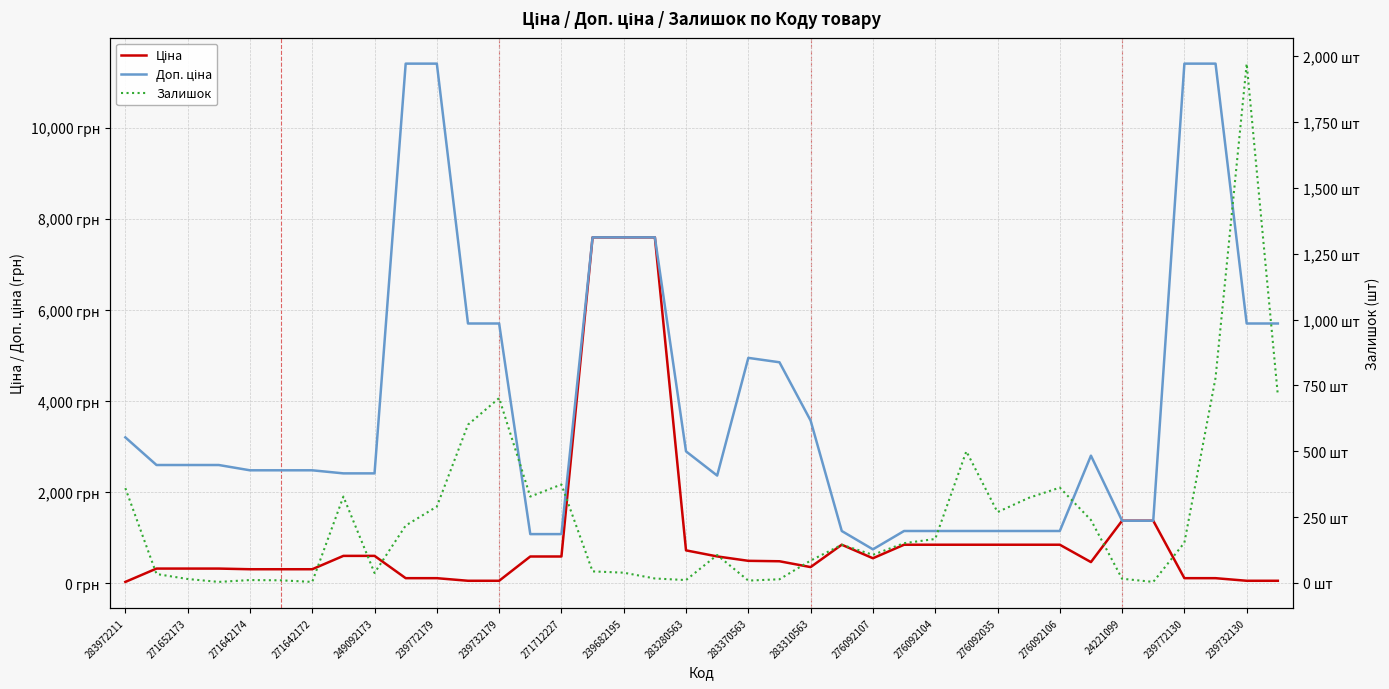

Reading left to right, transcribe all the data shown in this chart.

Ціна: 32.0	324.8	324.8	324.8	310.3	310.3	310.3	603.7	603.7	114.1	114.1	57.0	57.0	589.9	589.9	7596.5	7596.5	7596.5	724.5	591.6	495.0	485.4	357.4	848.4	551.5	848.4	848.4	848.4	848.4	848.4	848.4	467.3	1375.4	1375.4	114.1	114.1	57.0	57.0
Доп. ціна: 3205.0	2598.3	2598.3	2598.3	2482.4	2482.4	2482.4	2414.8	2414.8	11410.0	11410.0	5705.0	5705.0	1081.7	1081.7	7596.5	7596.5	7596.5	2897.8	2366.5	4950.4	4853.8	3573.9	1149.7	747.0	1149.7	1149.7	1149.7	1149.7	1149.7	1149.7	2803.6	1375.0	1375.0	11410.0	11410.0	5705.0	5705.0
Залишок: 360.0	34.0	15.0	4.0	11.0	10.0	4.0	328.0	38.0	218.0	290.0	601.0	702.0	328.0	374.0	44.0	39.0	17.0	11.0	106.0	9.0	14.0	85.0	145.0	107.0	151.0	167.0	500.0	269.0	323.0	362.0	239.0	16.0	4.0	153.0	779.0	1972.0	713.0